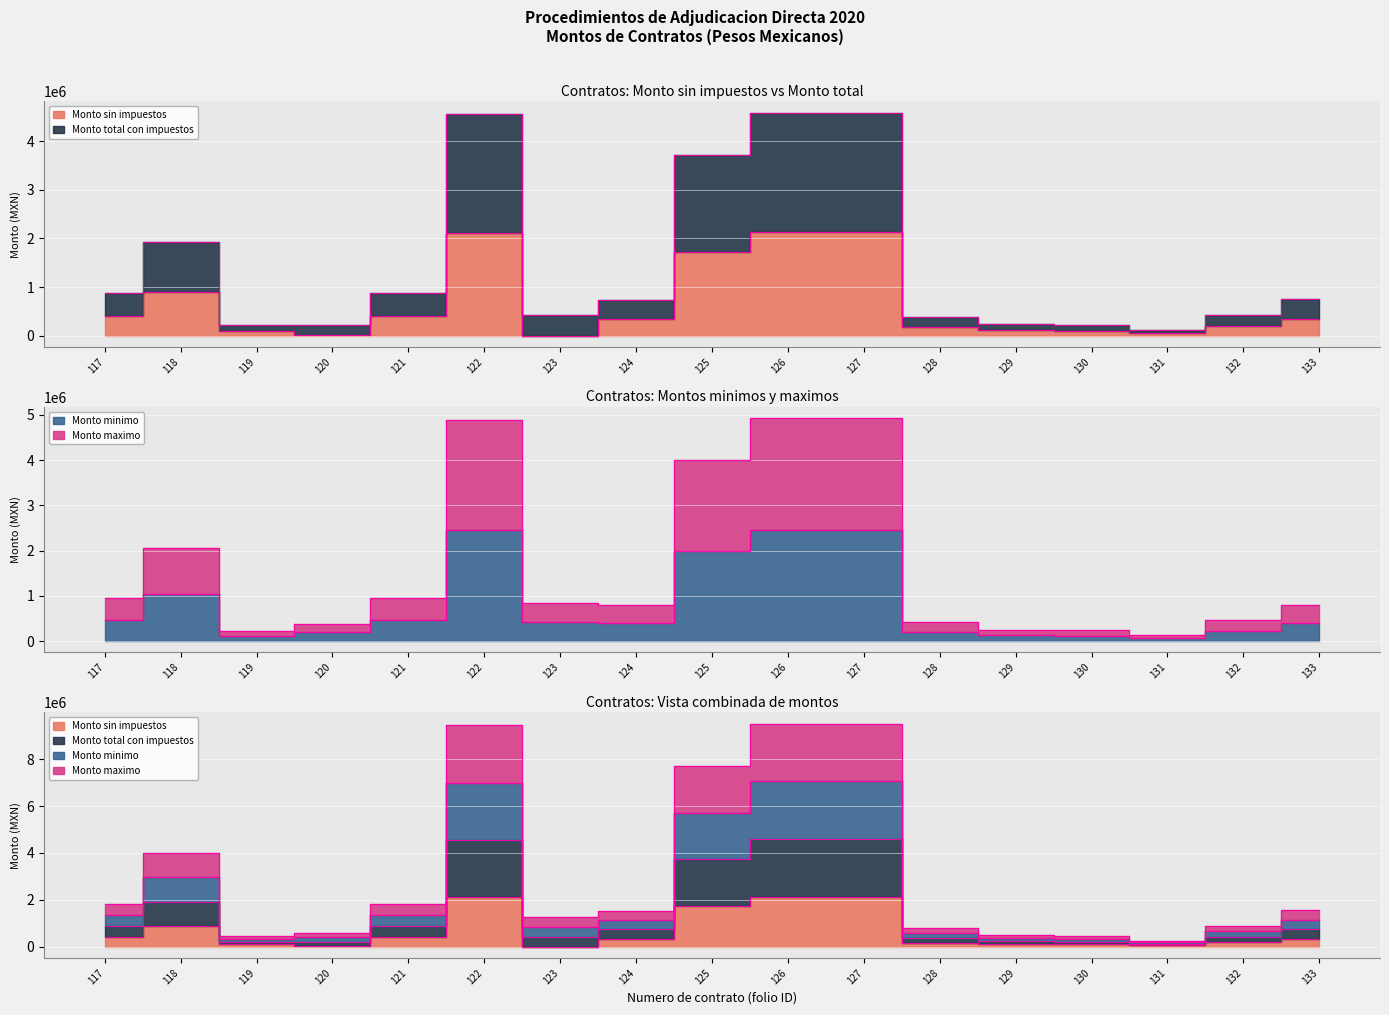

Reading left to right, what are all the values shown in this chart?

Monto sin impuestos: 117=409482.8	118=892203.9	119=100500.0	120=19428.8	121=409450.0	122=2109913.8	123=0.0	124=344827.6	125=1724137.9	126=2123870.4	127=2123870.4	128=180588.3	129=111400.0	130=104000.0	131=56595.5	132=198010.0	133=350000.0
Monto total con impuestos: 117=475000.0	118=1034956.6	119=116580.0	120=194287.5	121=474962.0	122=2447500.0	123=424216.6	124=400000.0	125=2000000.0	126=2463689.7	127=2463689.7	128=209482.4	129=129224.0	130=120640.0	131=65650.8	132=229691.6	133=406000.0
Monto minimo: 117=950000.0	118=2069913.1	119=233160.0	120=388575.0	121=949924.0	122=4895000.0	123=848433.1	124=800000.0	125=4000000.0	126=4927379.4	127=4927379.4	128=418964.9	129=258448.0	130=241280.0	131=131301.6	132=459383.2	133=812000.0
Monto maximo: 117=1834482.8	118=3997073.6	119=450240.0	120=602291.2	121=1834336.0	122=9452413.8	123=1272649.7	124=1544827.6	125=7724137.9	126=9514939.4	127=9514939.4	128=809035.6	129=499072.0	130=465920.0	131=253547.8	132=887084.8	133=1568000.0